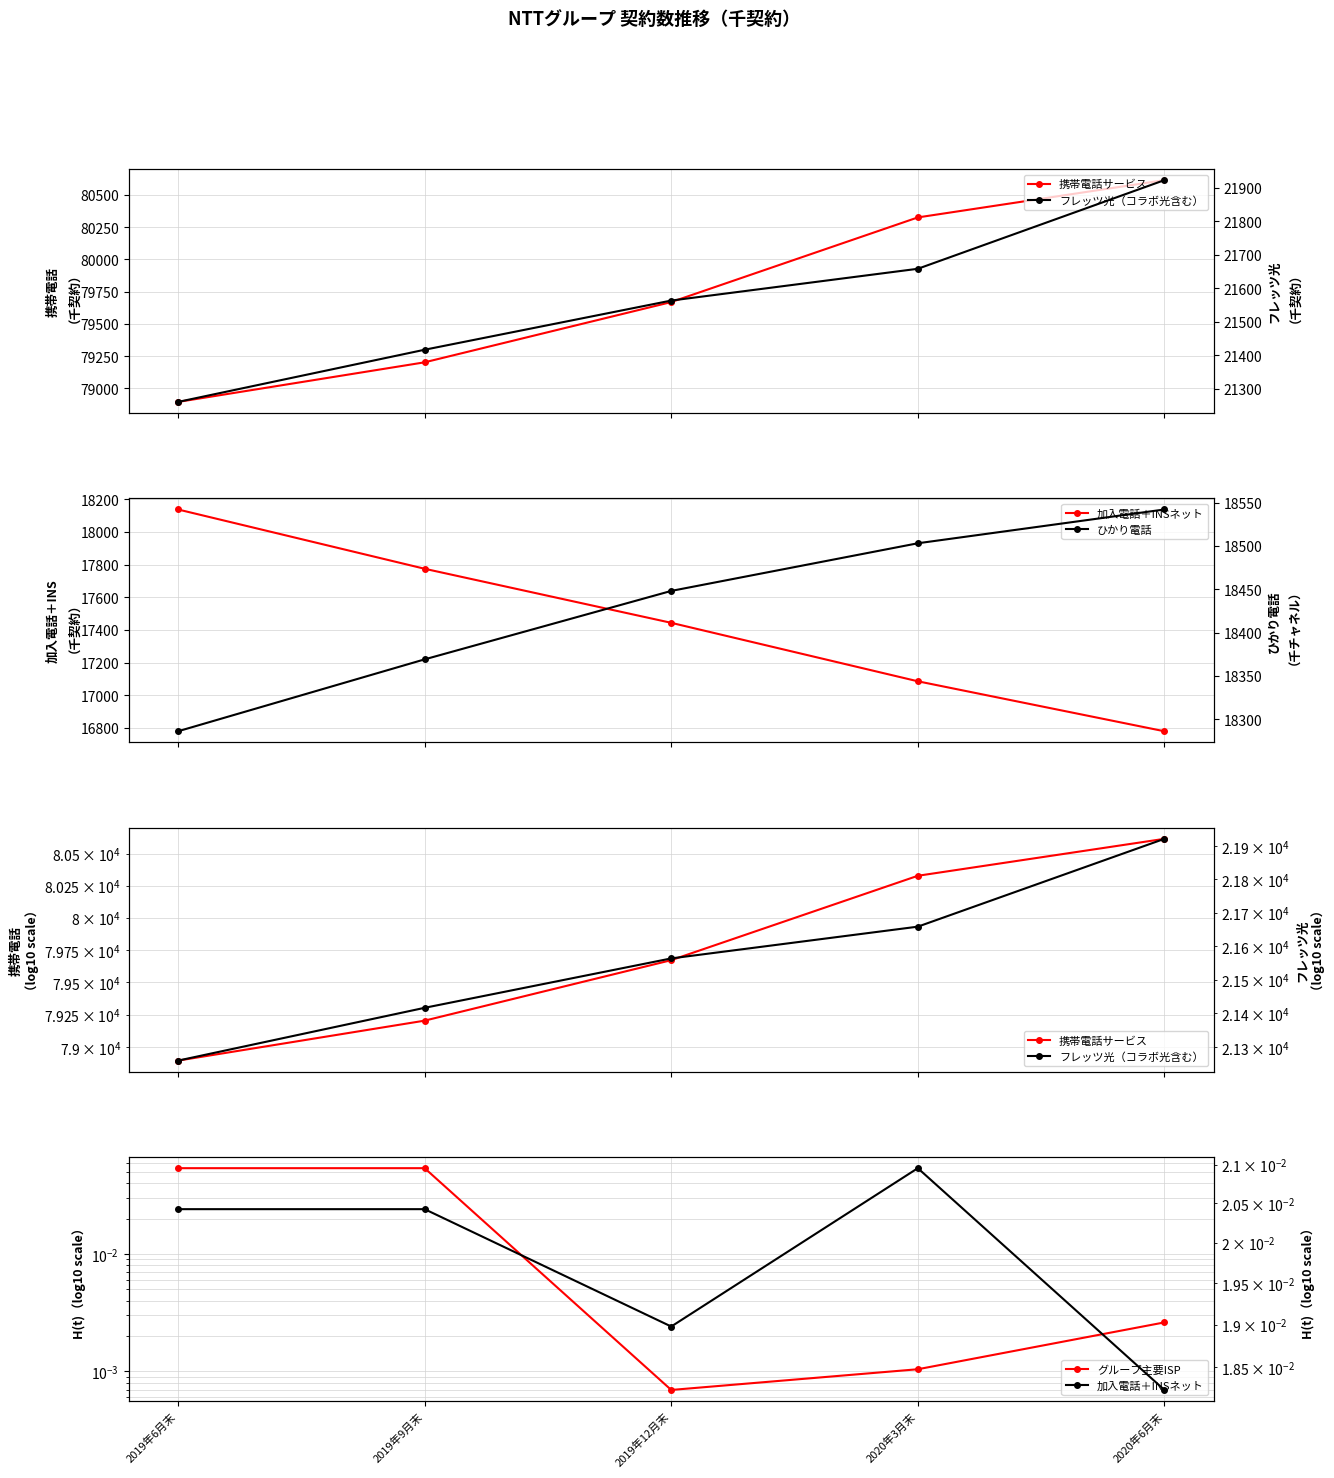

At which label does 携帯電話サービス reach its minimum?

2019年6月末